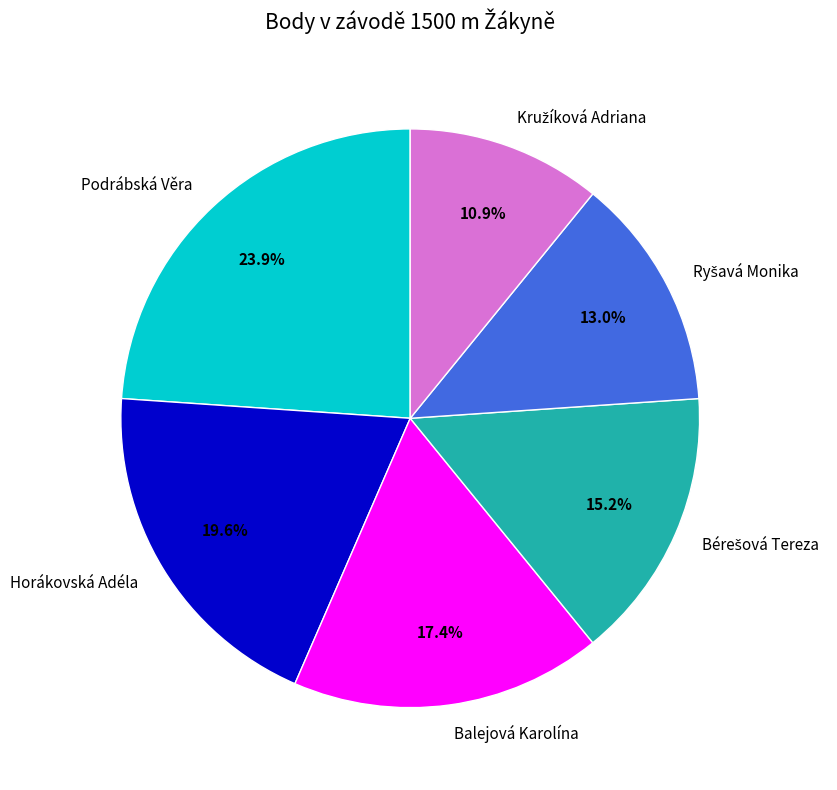

Which category has the biggest portion of the pie?

Podrábská Věra